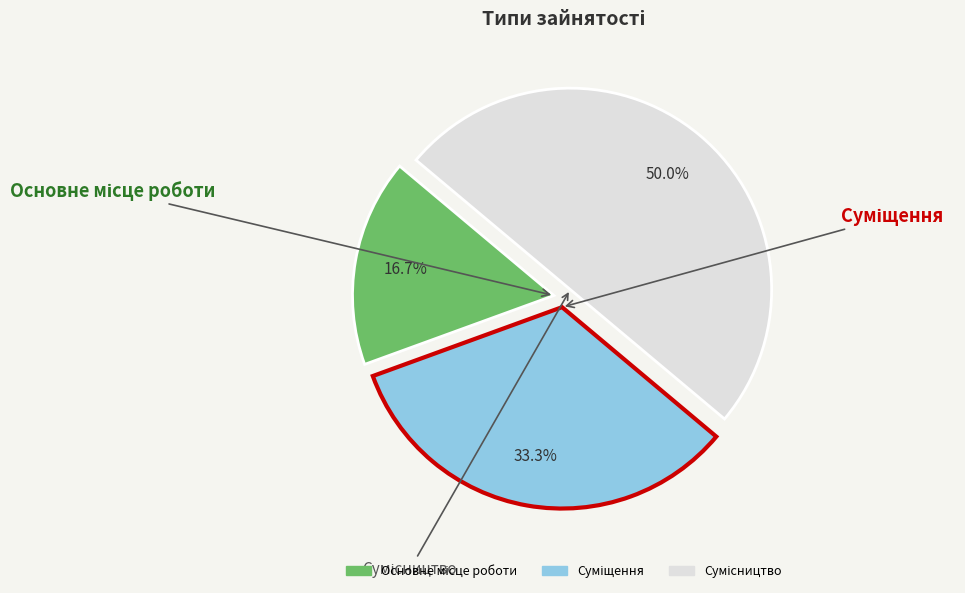

Rank the categories by value from lowest to highest.

Основне місце роботи, Суміщення, Сумісництво